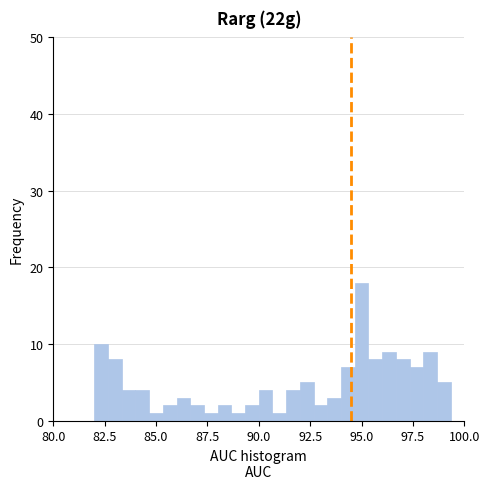

Read against the x-axis, roughly where is the centre of the tallest bar?

95.0